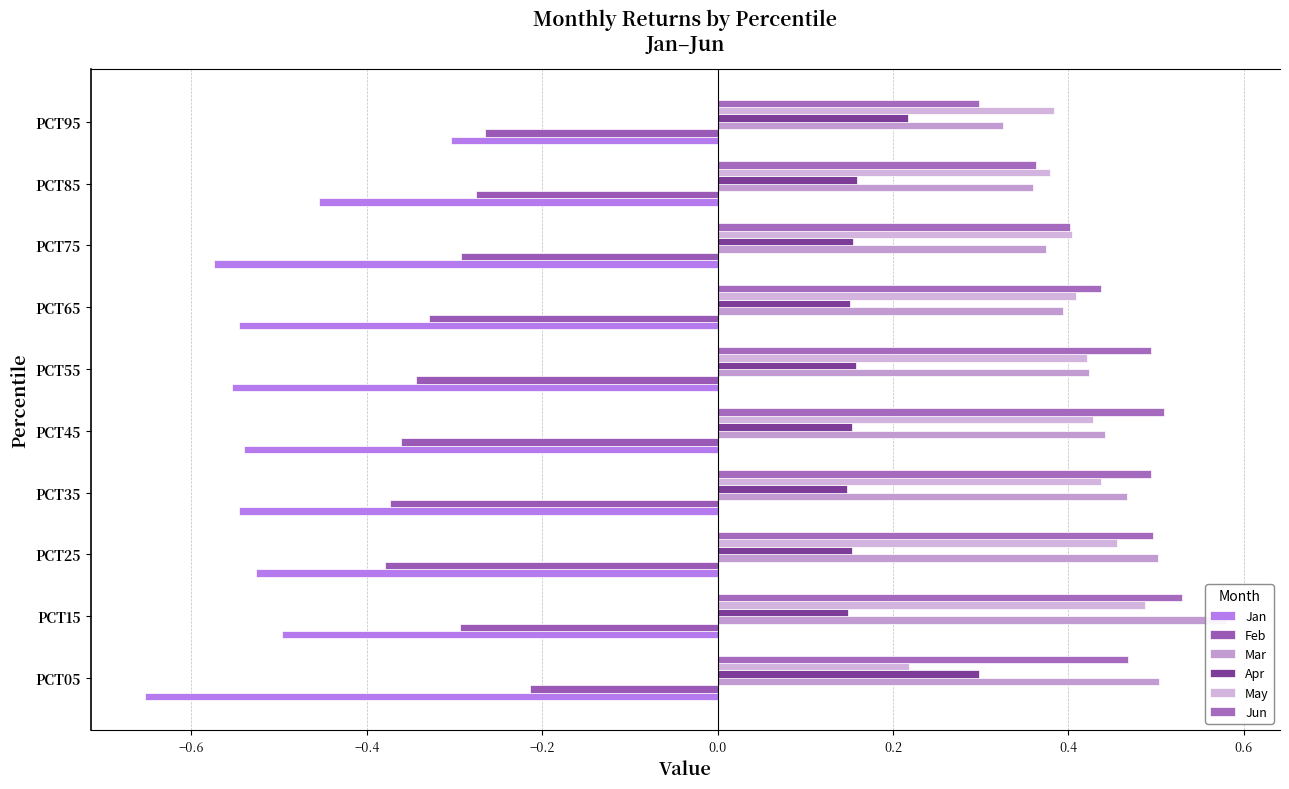

How many groups of bars are there?

10